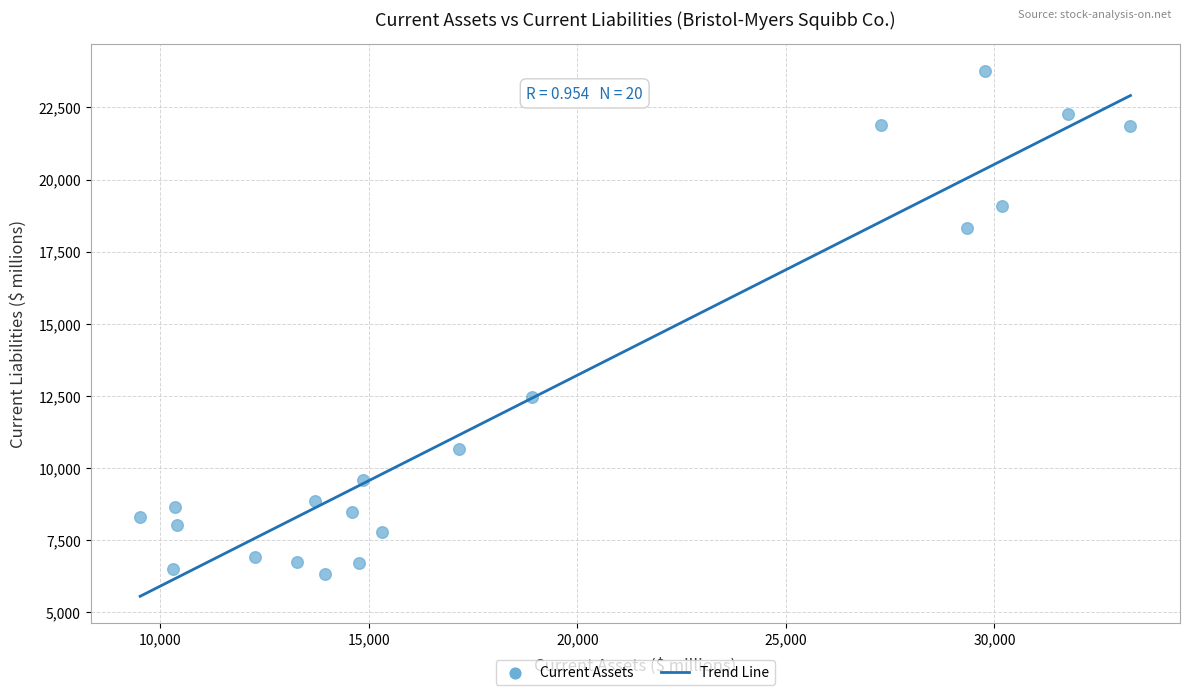

What is the range of X values (max minus min)?

23741